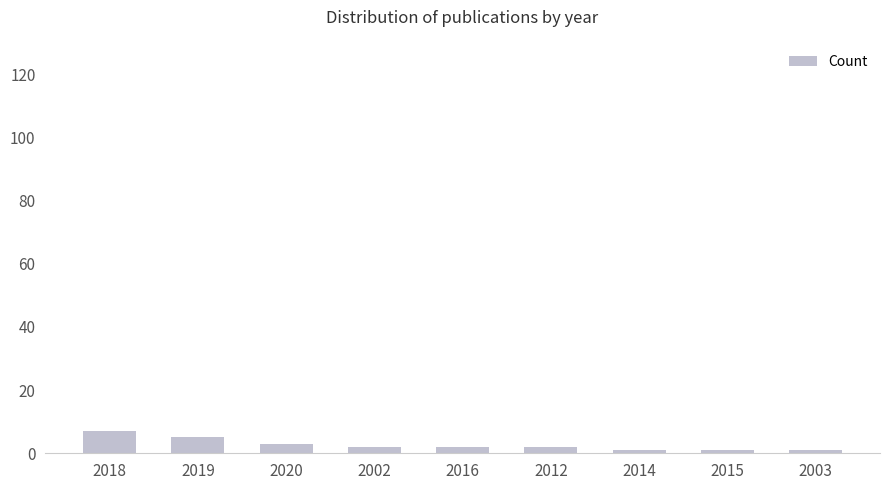

Count the number of data series in this chart.

1